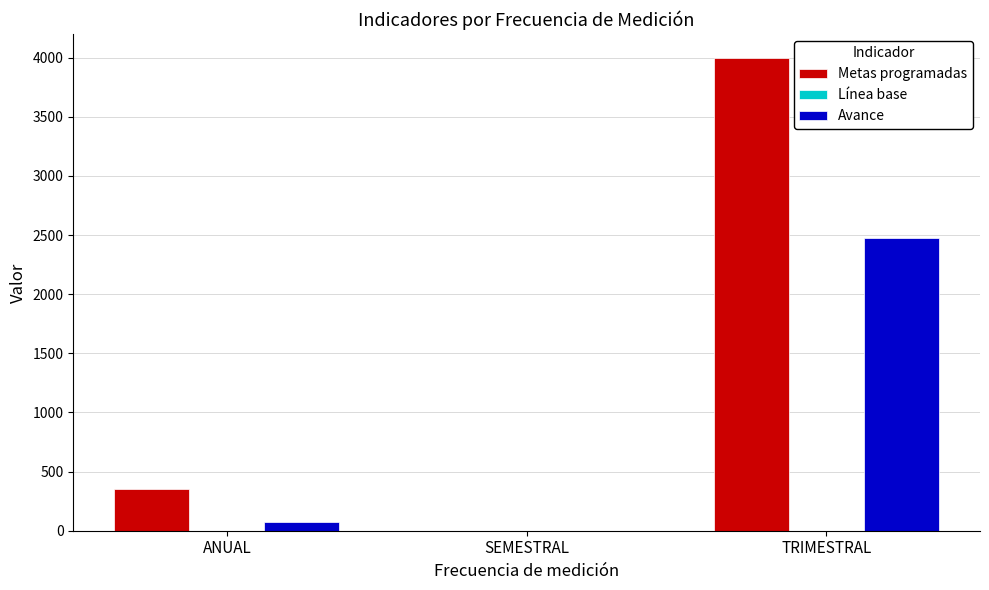

How many groups of bars are there?

3